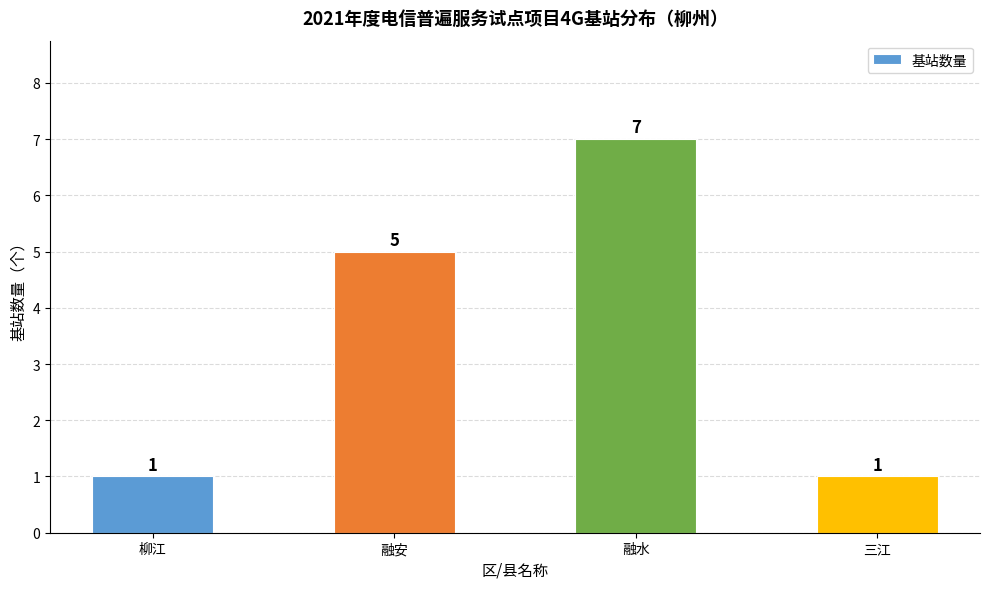

What position from the right is 融安?

3